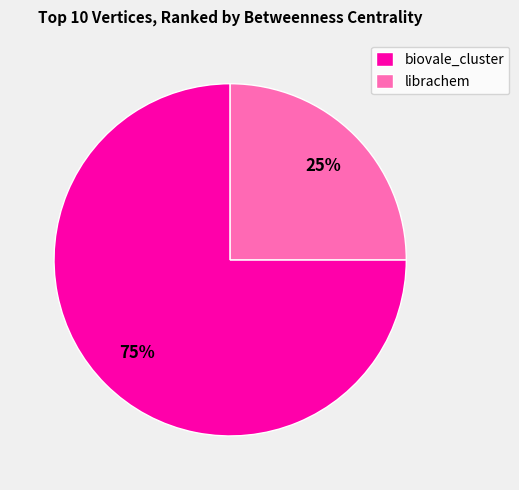

Is it true that biovale_cluster is 75% of the pie?

True